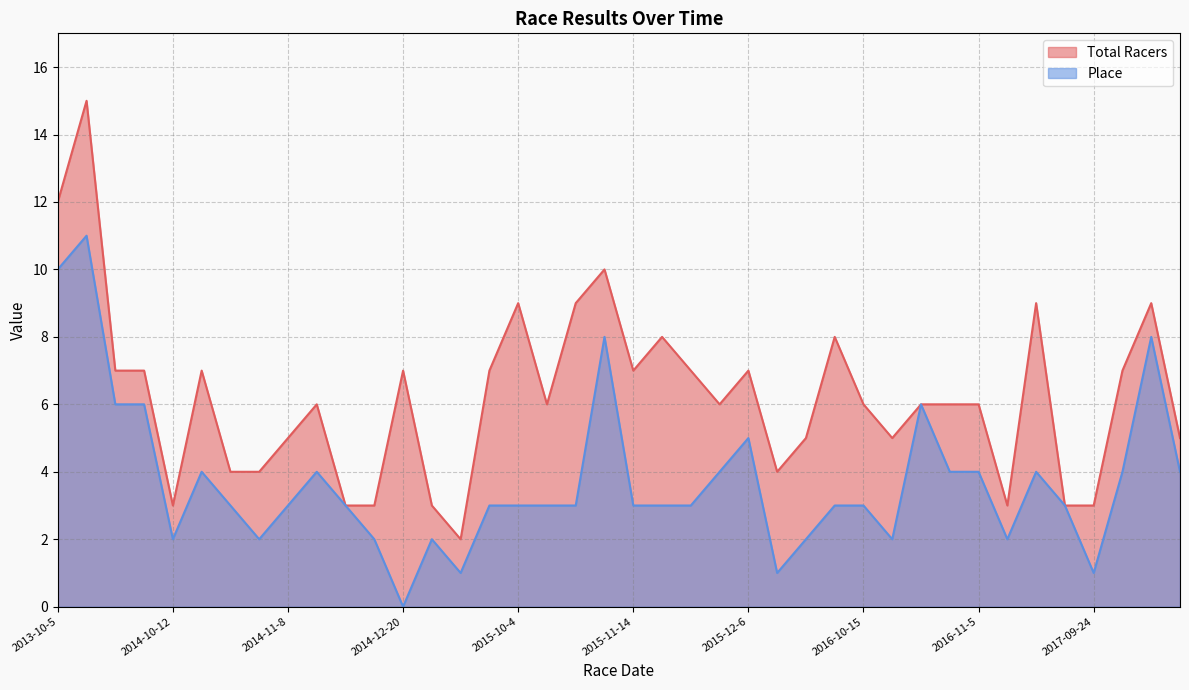

What are all the series names shown in the legend?

Total Racers, Place